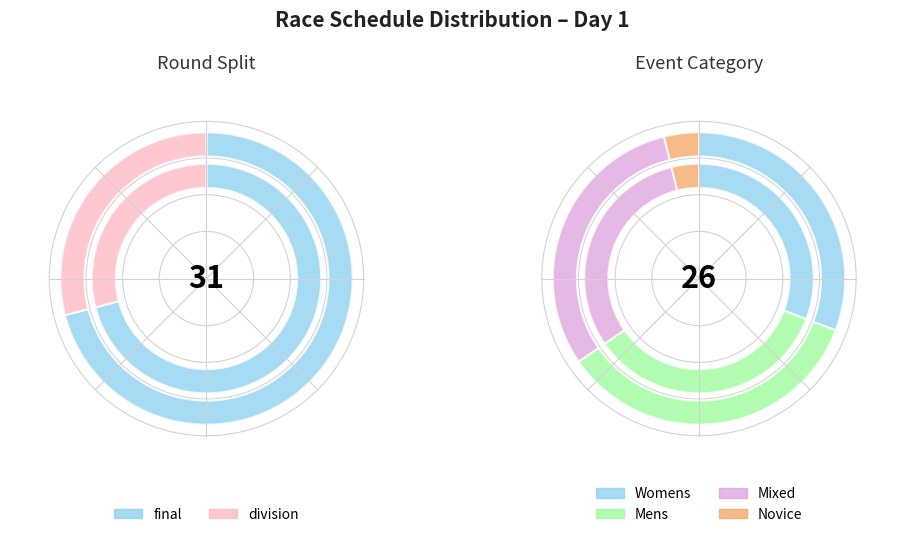

Which category accounts for the majority?

final